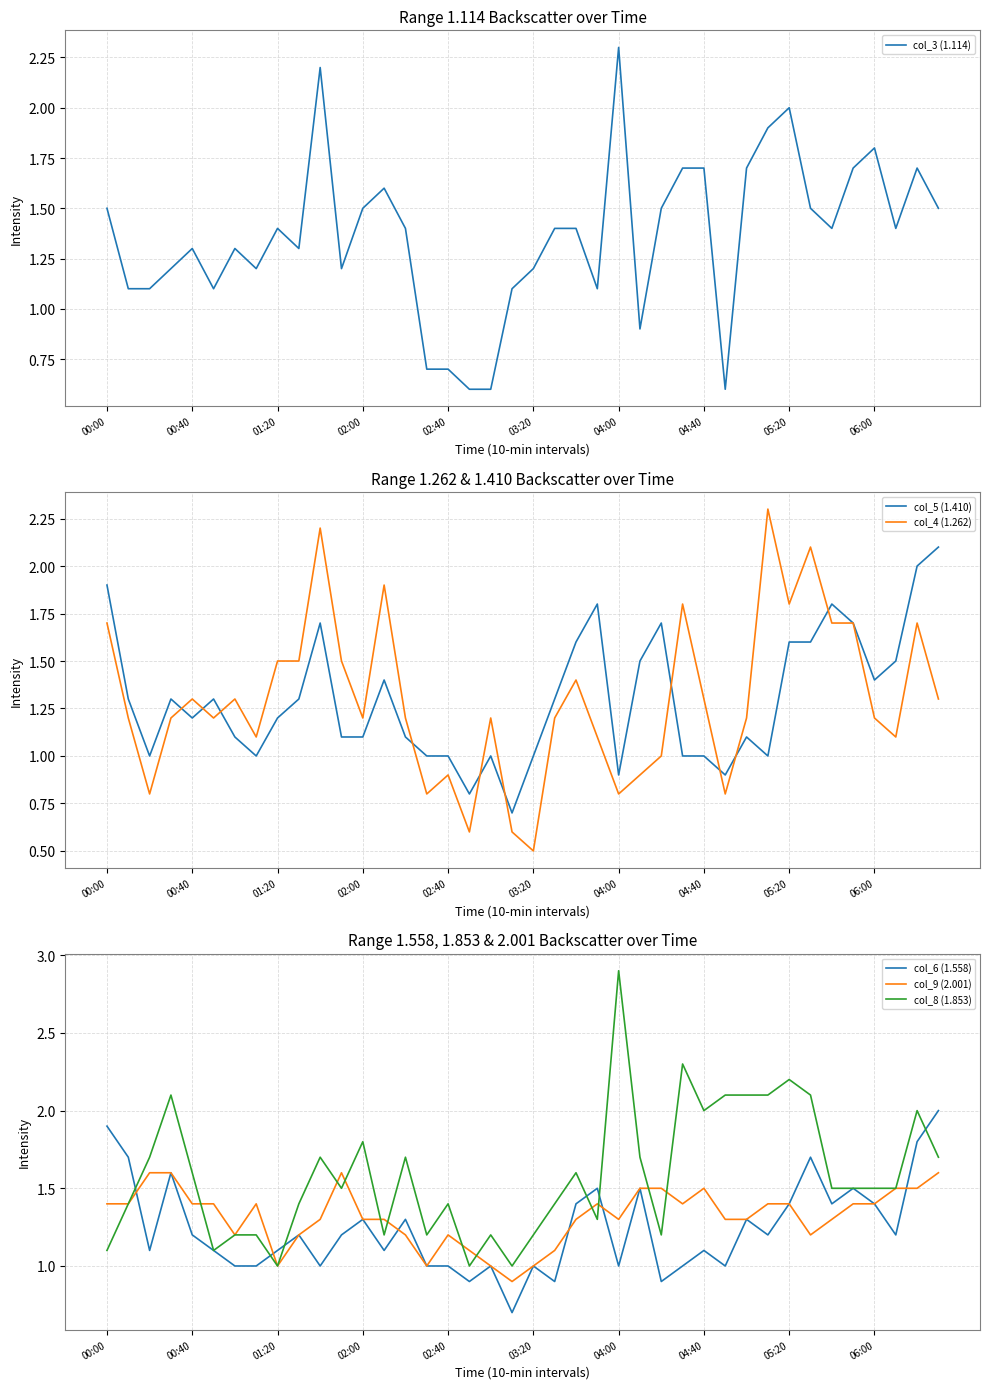

What is the maximum value for col_9 (2.001)?

1.6